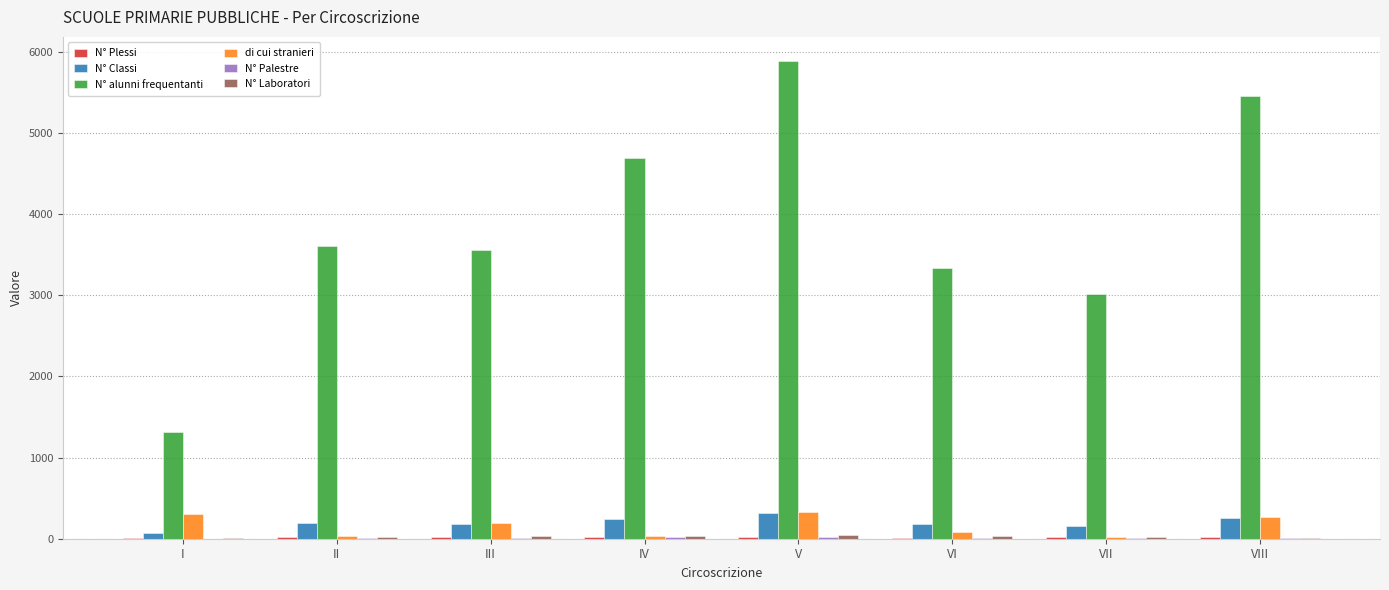

Which series changed the most between II and V?

N° alunni frequentanti